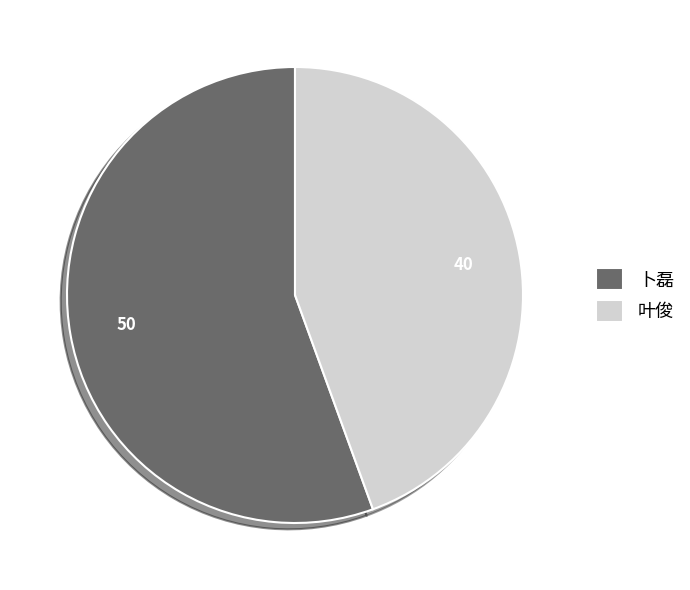

How many segments does this pie chart have?

2